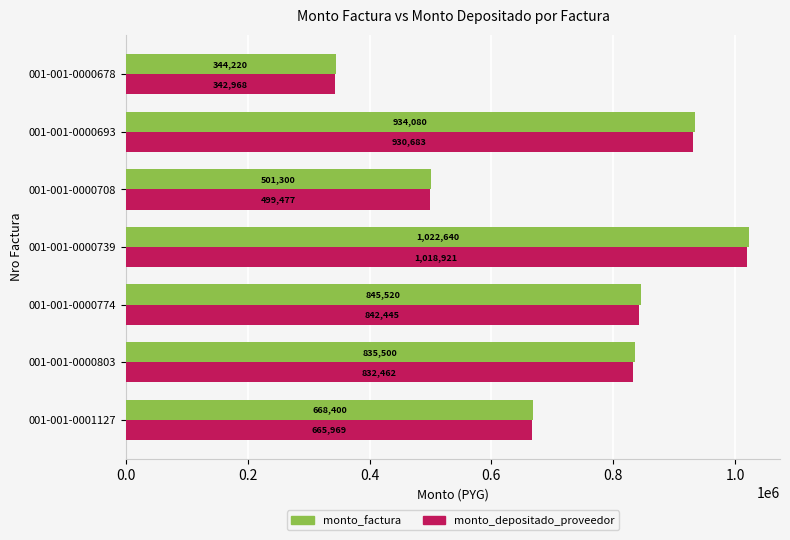

True or false: monto_factura has a value of 344220 at 001-001-0000678.

True